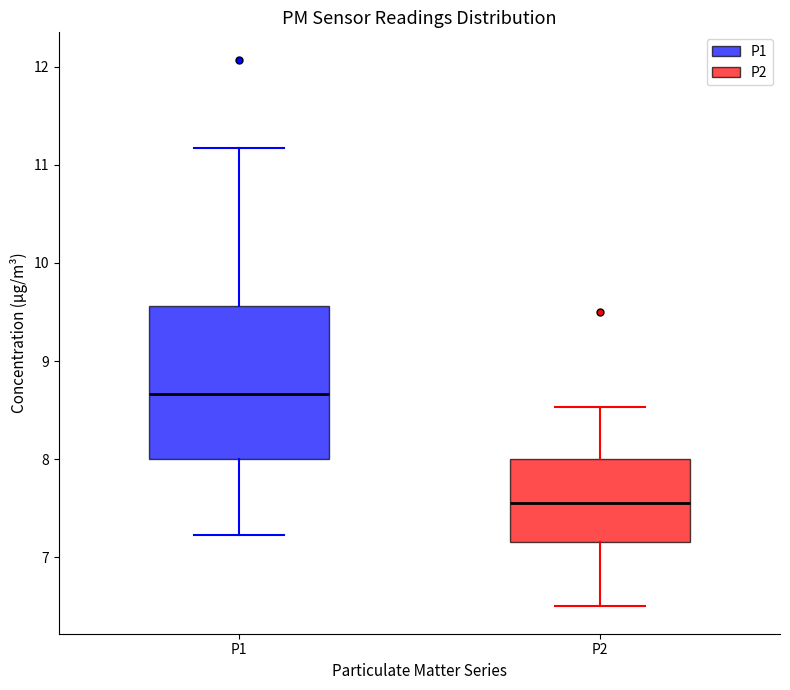

Reading left to right, read every box against the y-axis: the position of its median line, the range the box covers, and the ends of its whiskers. The values are not printed on the chart, so give them approximately, as read against the axis.

P1: median 8.7, box 8.0 to 9.6, whiskers 7.2 to 11.2
P2: median 7.6, box 7.2 to 8.0, whiskers 6.5 to 8.5